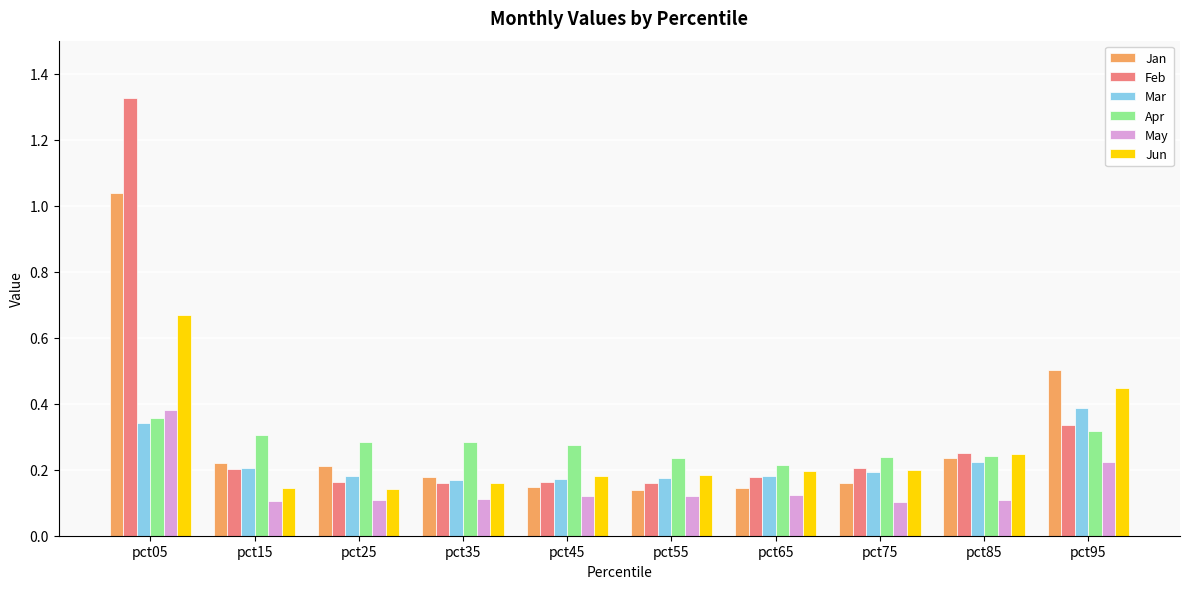

Is it true that Apr equals 0.4 at pct75?

False